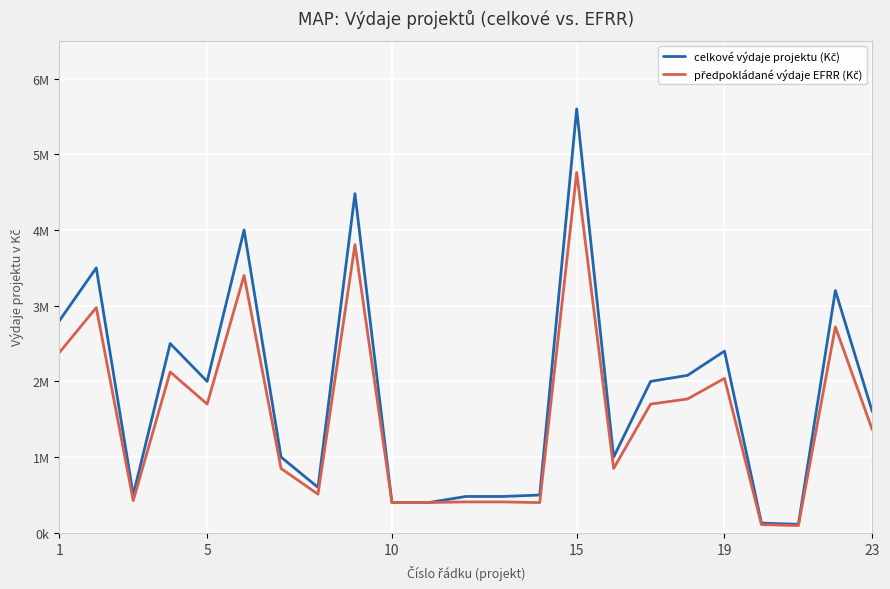

What is the greatest value displayed?

5600000